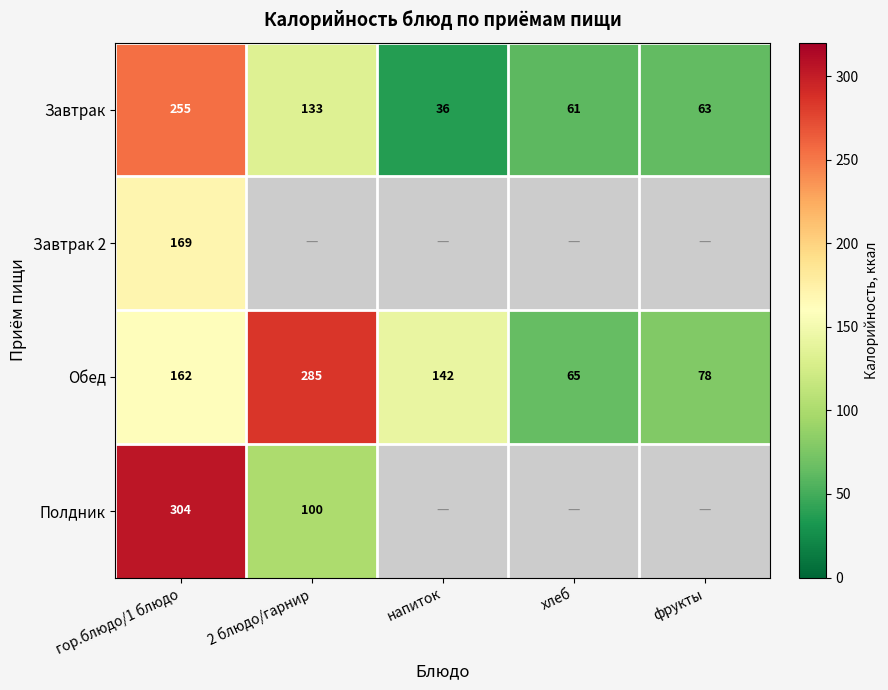

How many series are shown in this chart?

4